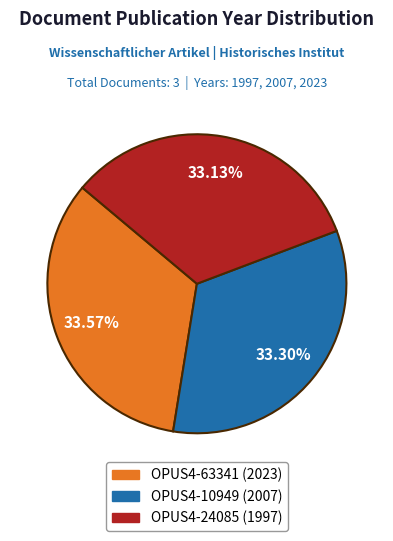

Count the number of slices in the pie.

3